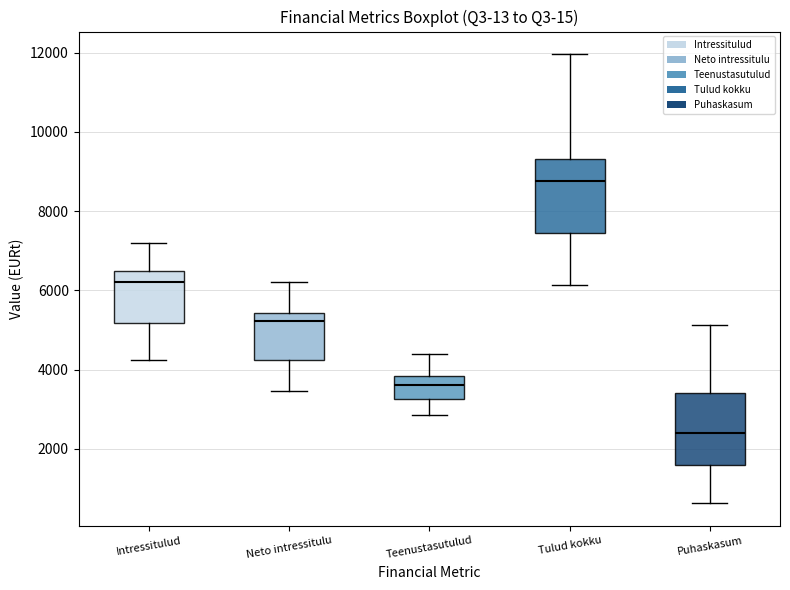

Reading left to right, transcribe this box plot: for each box, give where its median line is, the range the box spans, and where its two whiskers end, as read against the y-axis. The values are not printed on the chart, so give them approximately, as read against the axis.

Intressitulud: median 6200, box 5200 to 6400, whiskers 4200 to 7200
Neto intressitulu: median 5200, box 4200 to 5400, whiskers 3400 to 6200
Teenustasutulud: median 3600, box 3200 to 3800, whiskers 2800 to 4400
Tulud kokku: median 8800, box 7400 to 9400, whiskers 6200 to 12000
Puhaskasum: median 2400, box 1600 to 3400, whiskers 600 to 5200